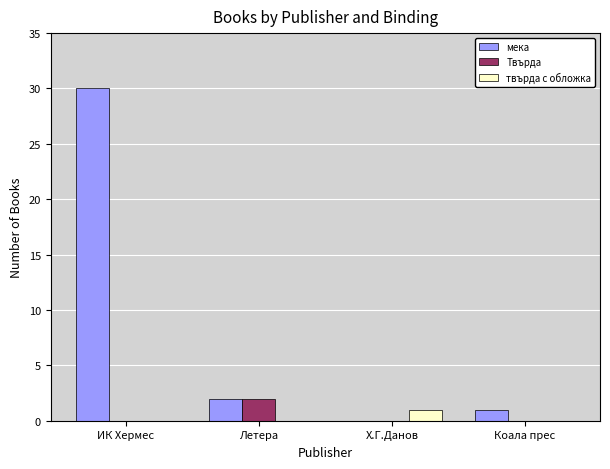

Which series has the largest total across all categories?

мека